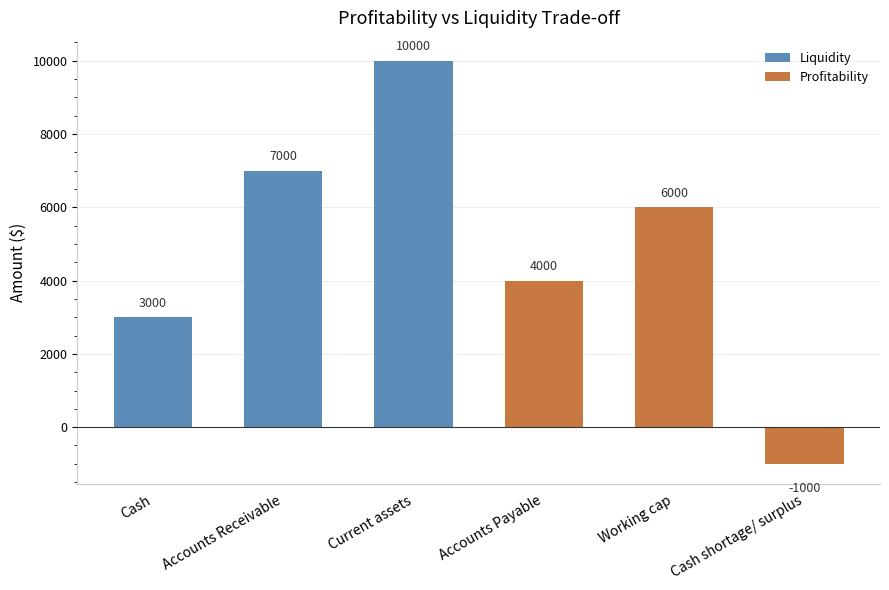

How many values are below zero?

1